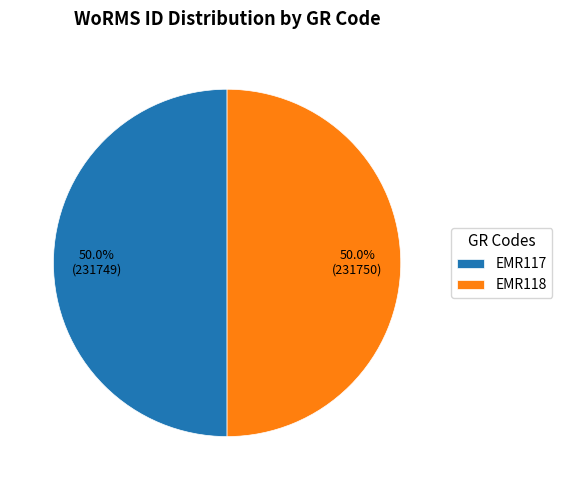

What percentage is the EMR117 slice, to the nearest percent?

50%